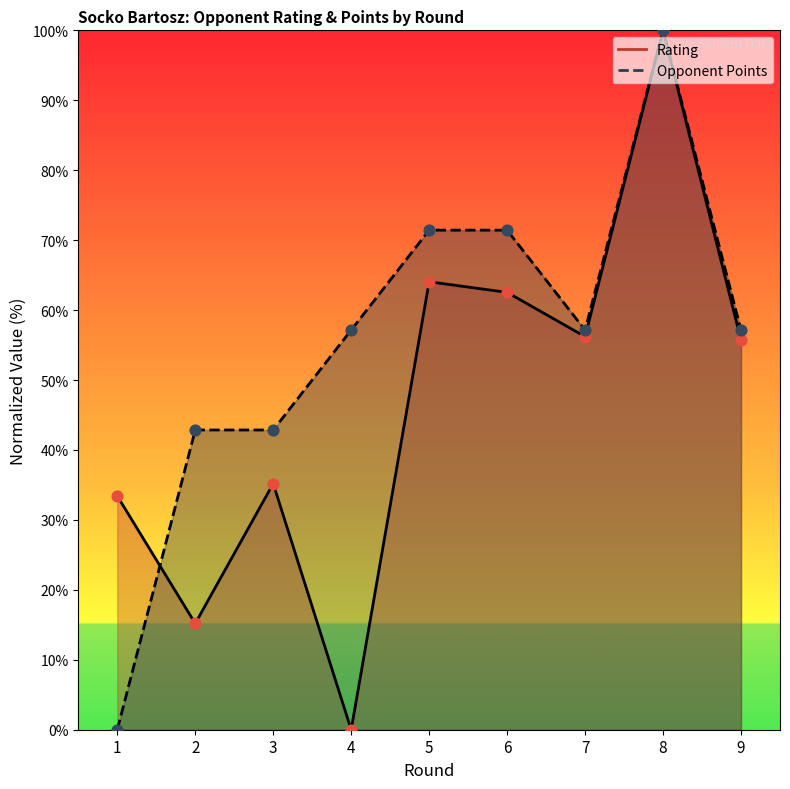

Which series has the widest spread of Y values?

Rating